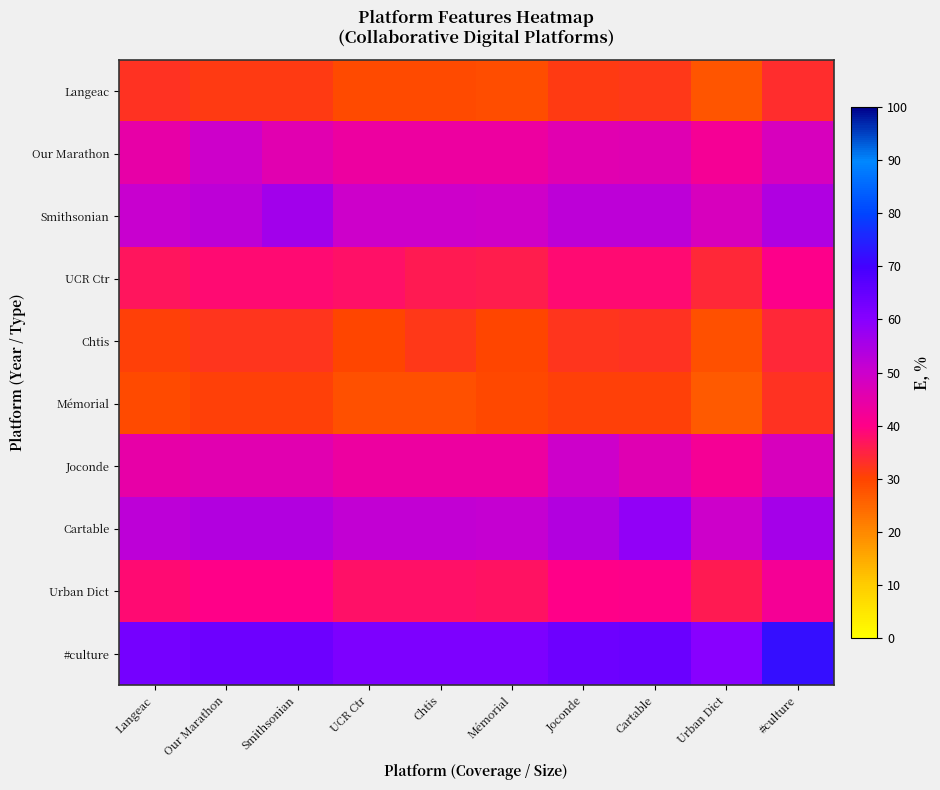

Reading left to right, transcribe all the data shown in this chart.

Langeac: Langeac=32.6	Our Marathon=31.4	Smithsonian=31.4	UCR Ctr=29.1	Chtis=29.1	Mémorial=28.9	Joconde=31.4	Cartable=31.7	Urban Dict=27.4	#culture=33.4
Our Marathon: Langeac=44.6	Our Marathon=50.0	Smithsonian=46.0	UCR Ctr=43.7	Chtis=43.7	Mémorial=43.4	Joconde=46.0	Cartable=46.3	Urban Dict=42.0	#culture=48.0
Smithsonian: Langeac=50.6	Our Marathon=52.0	Smithsonian=56.0	UCR Ctr=49.7	Chtis=49.7	Mémorial=49.4	Joconde=52.0	Cartable=52.3	Urban Dict=48.0	#culture=54.0
UCR Ctr: Langeac=36.9	Our Marathon=38.3	Smithsonian=38.3	UCR Ctr=37.7	Chtis=36.0	Mémorial=35.7	Joconde=38.3	Cartable=38.6	Urban Dict=34.3	#culture=40.3
Chtis: Langeac=30.9	Our Marathon=32.3	Smithsonian=32.3	UCR Ctr=30.0	Chtis=31.7	Mémorial=29.7	Joconde=32.3	Cartable=32.6	Urban Dict=28.3	#culture=34.3
Mémorial: Langeac=29.1	Our Marathon=30.6	Smithsonian=30.6	UCR Ctr=28.3	Chtis=28.3	Mémorial=29.4	Joconde=30.6	Cartable=30.9	Urban Dict=26.6	#culture=32.6
Joconde: Langeac=44.6	Our Marathon=46.0	Smithsonian=46.0	UCR Ctr=43.7	Chtis=43.7	Mémorial=43.4	Joconde=50.0	Cartable=46.3	Urban Dict=42.0	#culture=48.0
Cartable: Langeac=52.3	Our Marathon=53.7	Smithsonian=53.7	UCR Ctr=51.4	Chtis=51.4	Mémorial=51.1	Joconde=53.7	Cartable=58.3	Urban Dict=49.7	#culture=55.7
Urban Dict: Langeac=38.6	Our Marathon=40.0	Smithsonian=40.0	UCR Ctr=37.7	Chtis=37.7	Mémorial=37.4	Joconde=40.0	Cartable=40.3	Urban Dict=36.0	#culture=42.0
#culture: Langeac=62.6	Our Marathon=64.0	Smithsonian=64.0	UCR Ctr=61.7	Chtis=61.7	Mémorial=61.4	Joconde=64.0	Cartable=64.3	Urban Dict=60.0	#culture=72.0